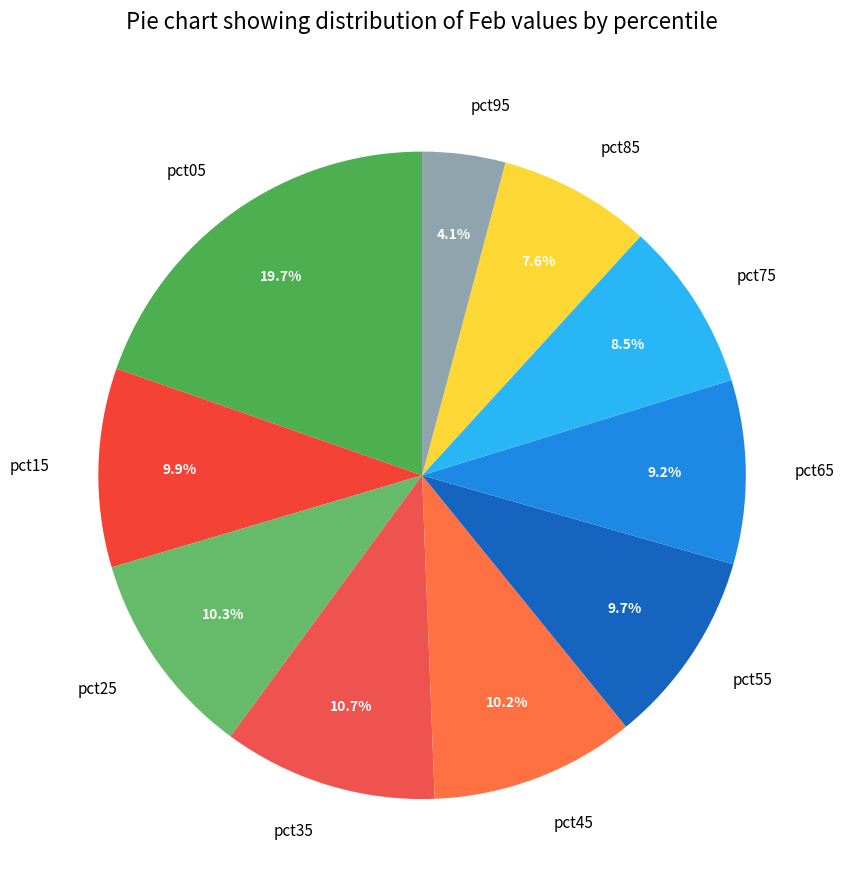

To the nearest percent, what is the average slice percentage?

10%